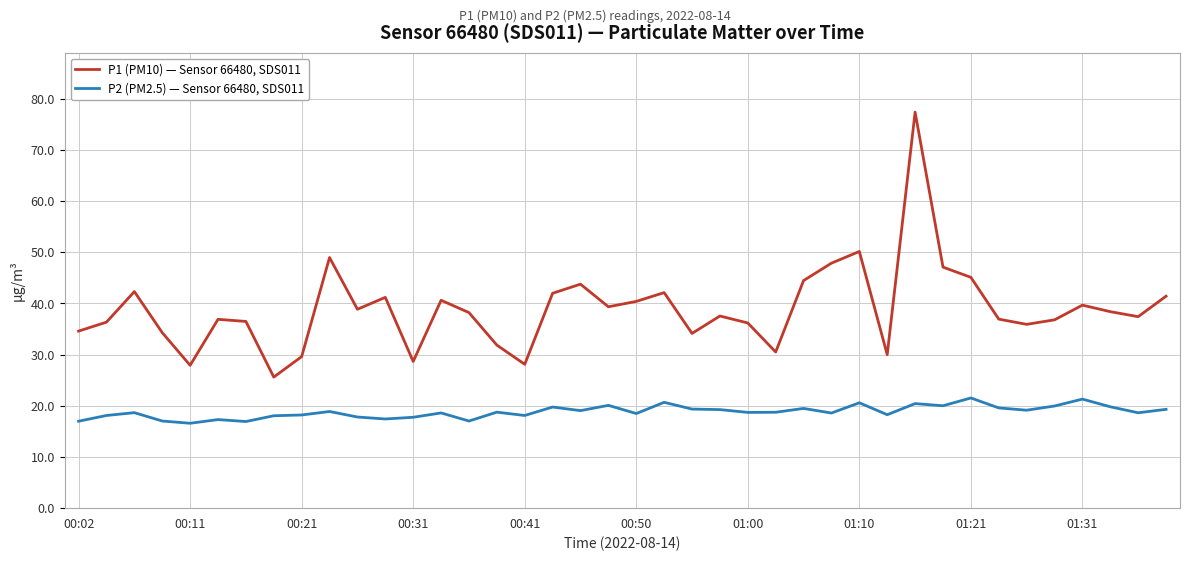

Rank the series by their maximum value, from lowest to highest.

P2 (PM2.5) — Sensor 66480, SDS011, P1 (PM10) — Sensor 66480, SDS011